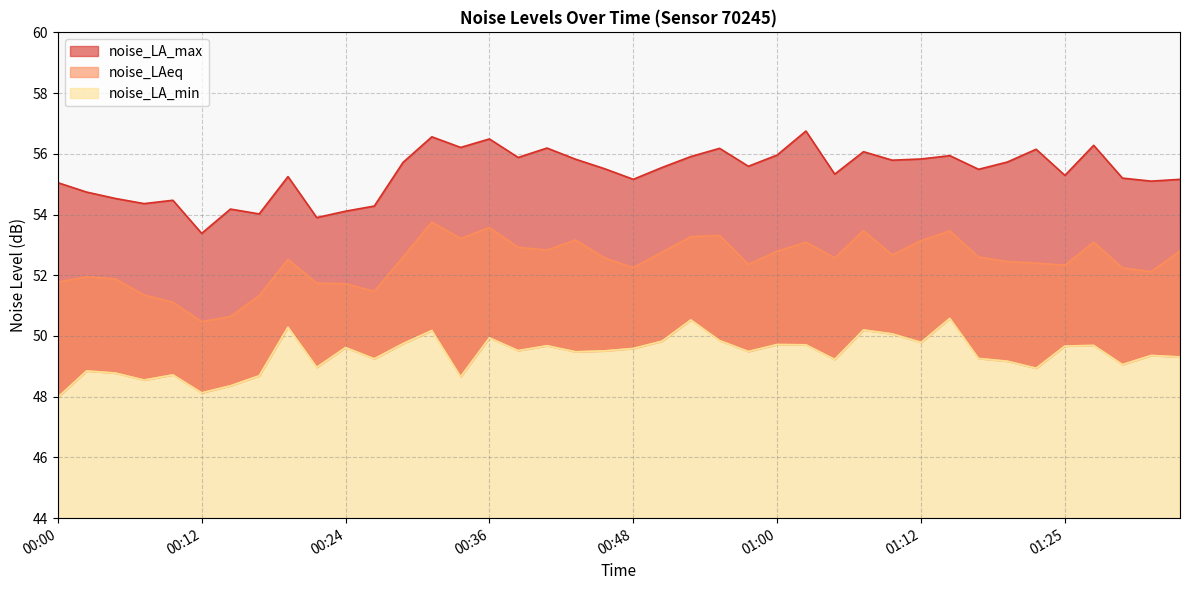

At 00:36, list the series in order from largest to smallest.

noise_LA_max, noise_LAeq, noise_LA_min